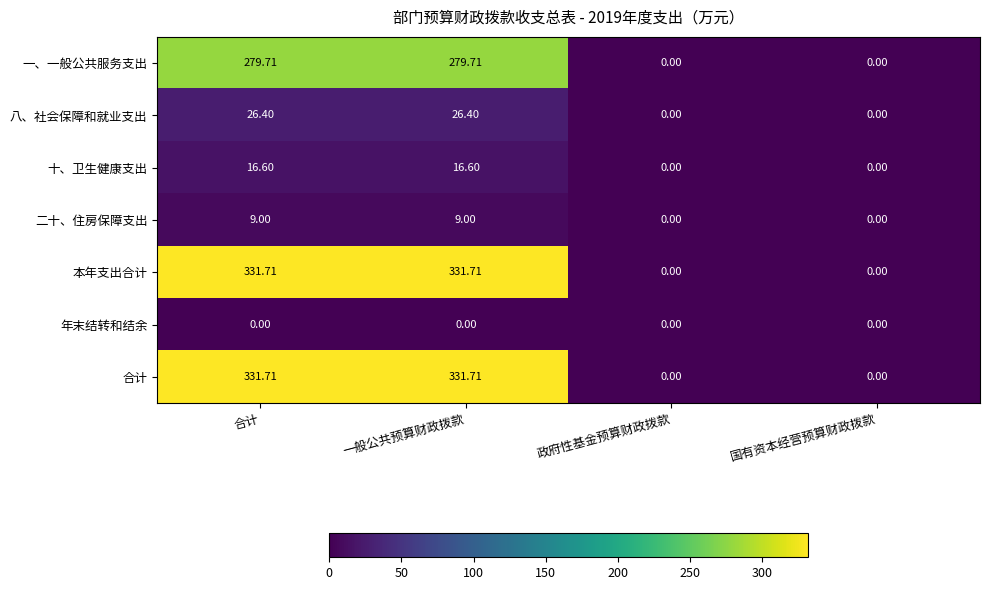

Count the number of data series in this chart.

7